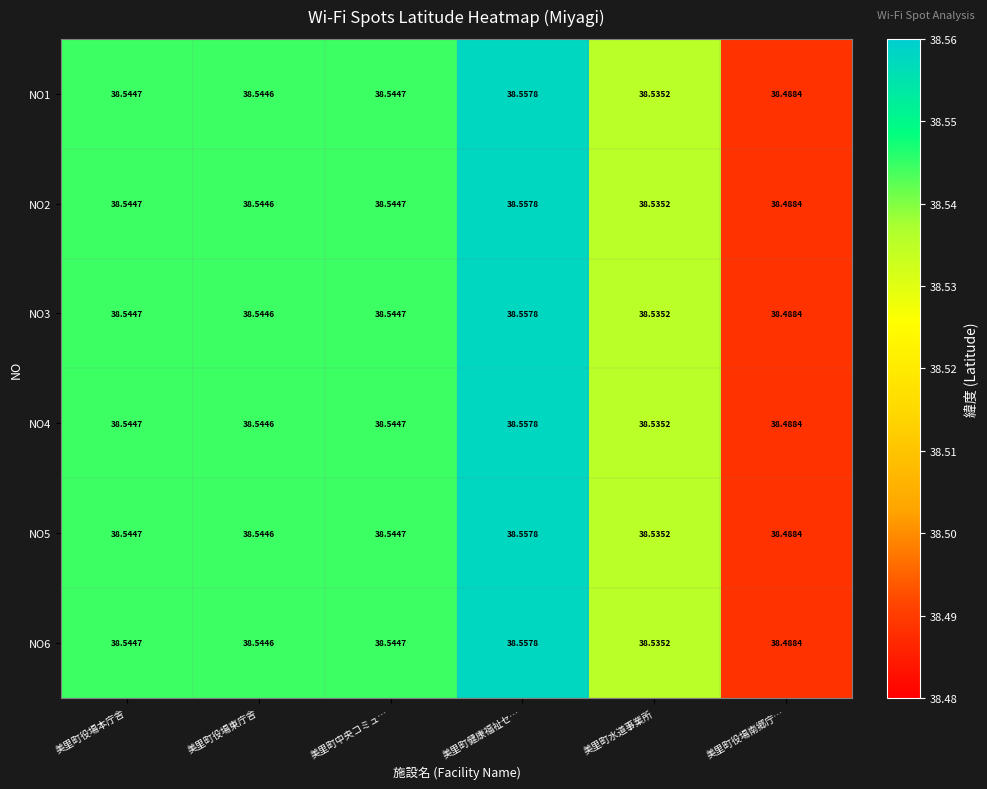

Where is NO2 nearest to the value 38?

美里町役場南郷庁…